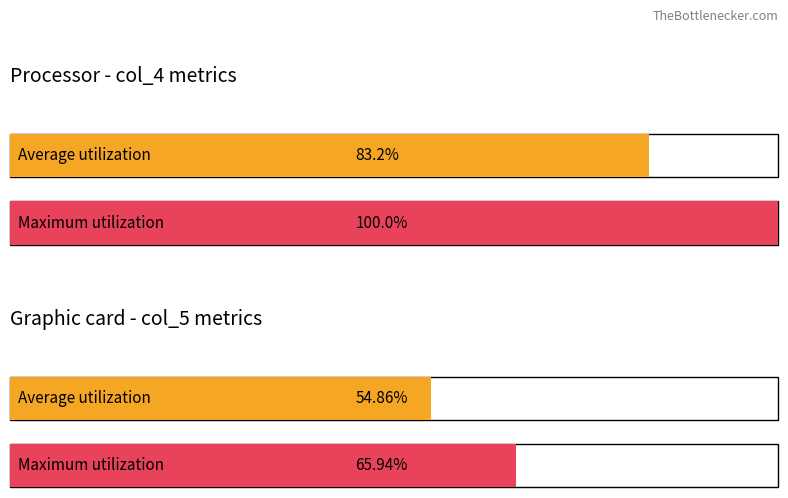

What are all the series names shown in the legend?

col_4, col_5